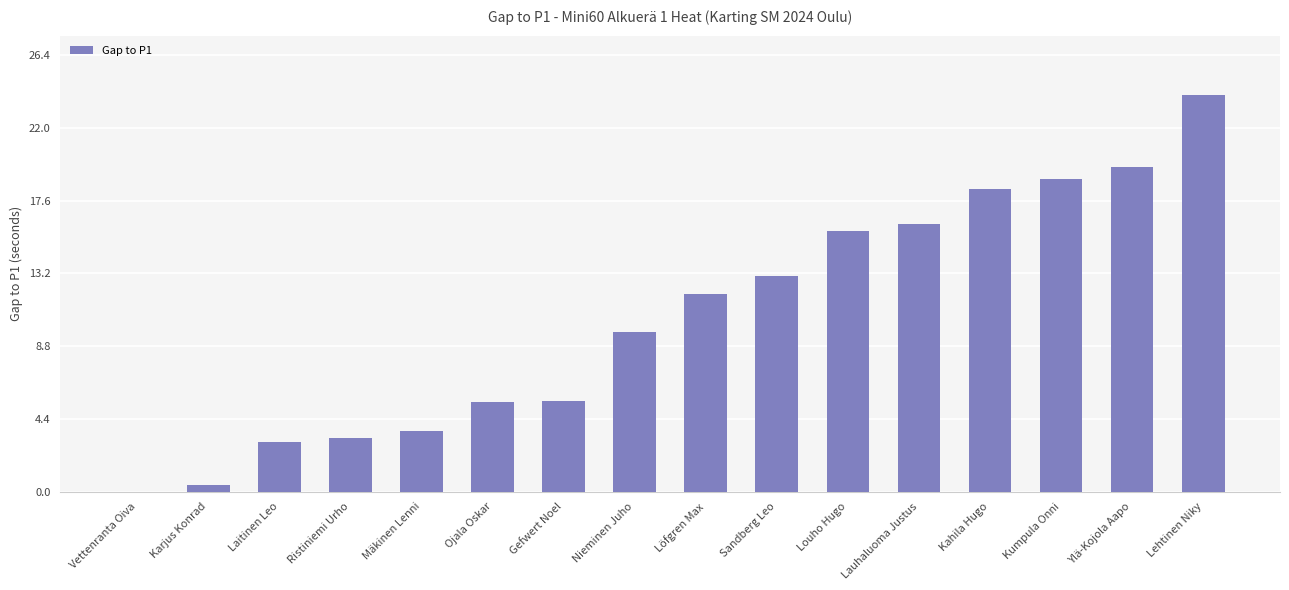

What is the sum of the values at Gefwert Noel and Louho Hugo?

21.2